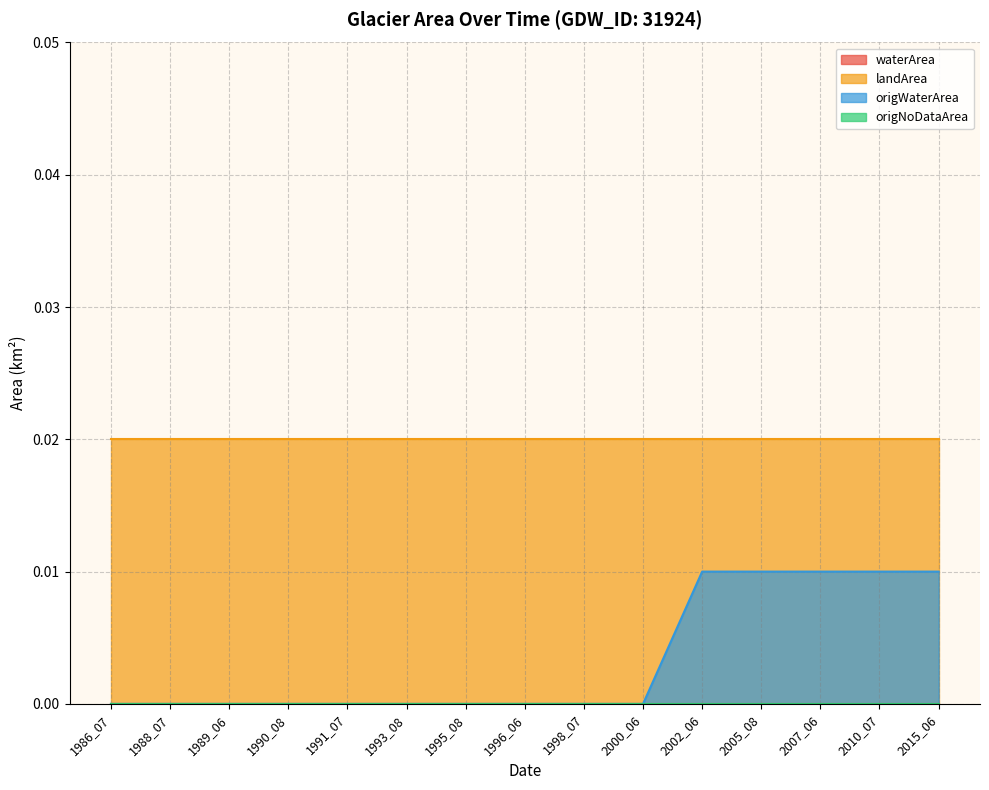

Rank the series by their maximum value, from lowest to highest.

waterArea, origNoDataArea, origWaterArea, landArea